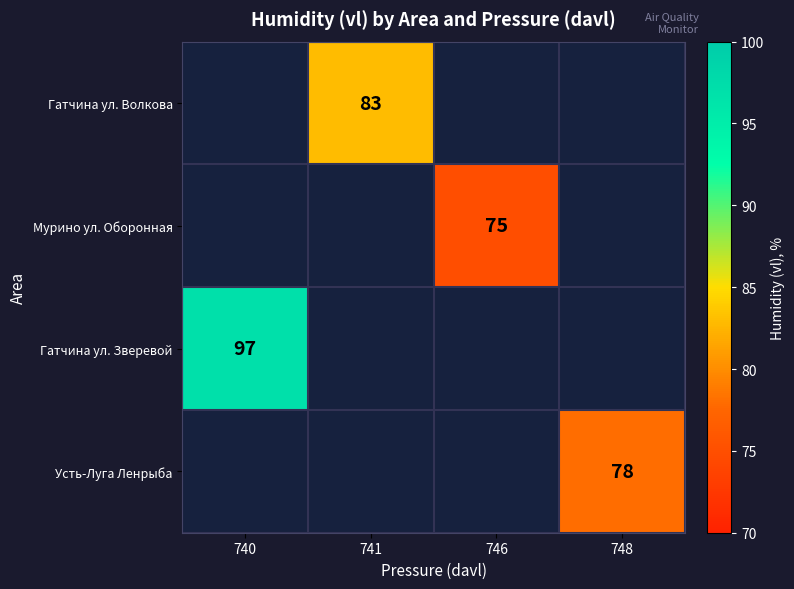

Is it true that Гатчина ул. Зверевой equals 169 at 740?

False